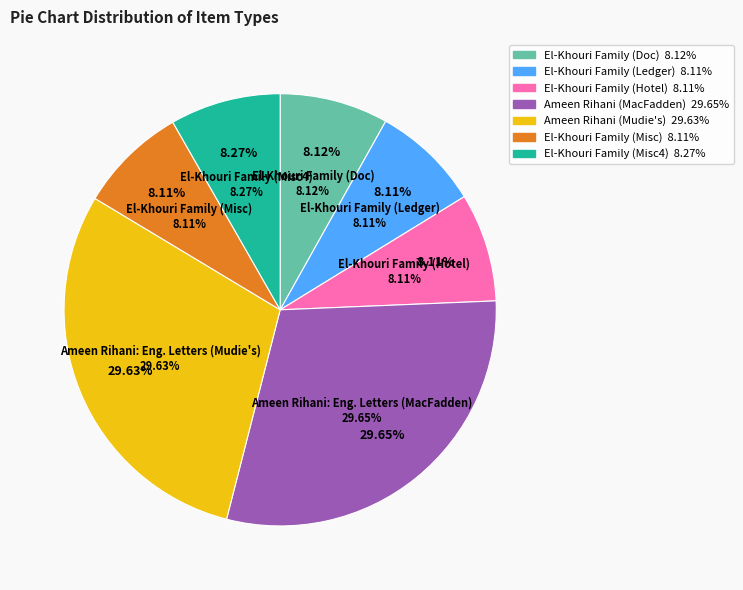

To the nearest percent, what percentage of the pie is Letter from MacFadden Publications Inc.?

30%